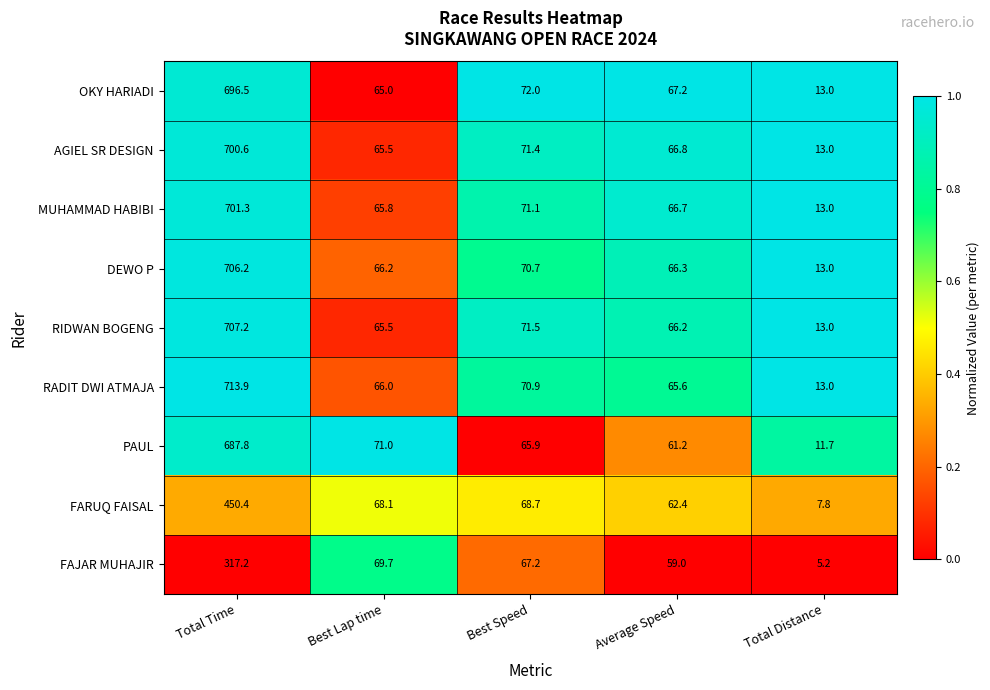

Count the number of data series in this chart.

9